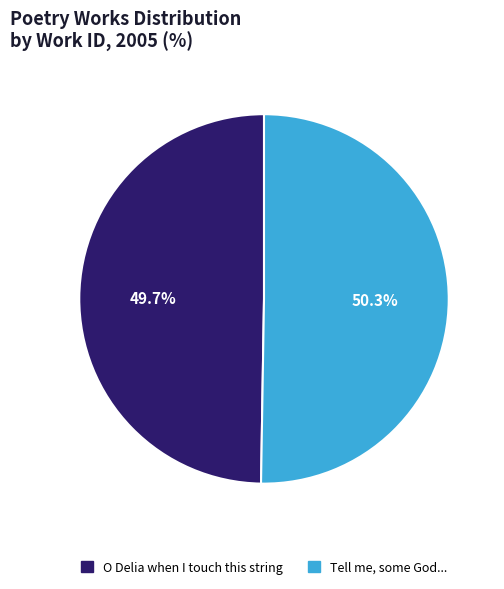

Is there a majority slice in this chart?

Yes